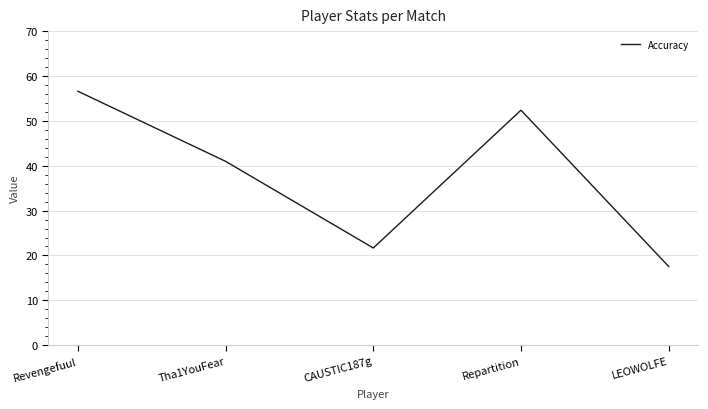

Which category has the lowest value across all series?

LEOWOLFE